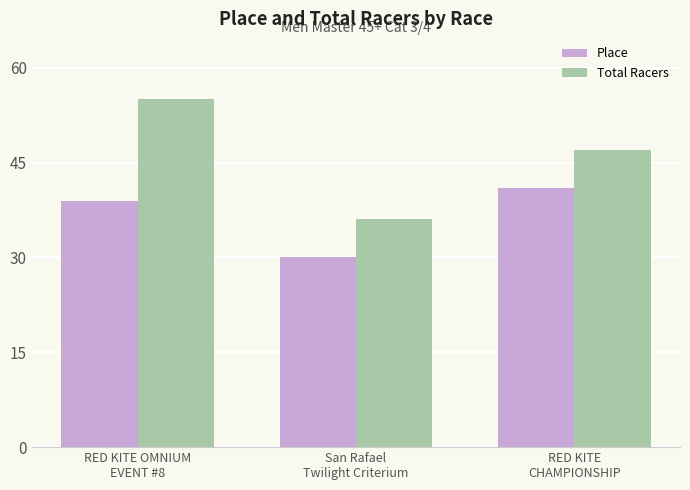

Are the bars horizontal?

No